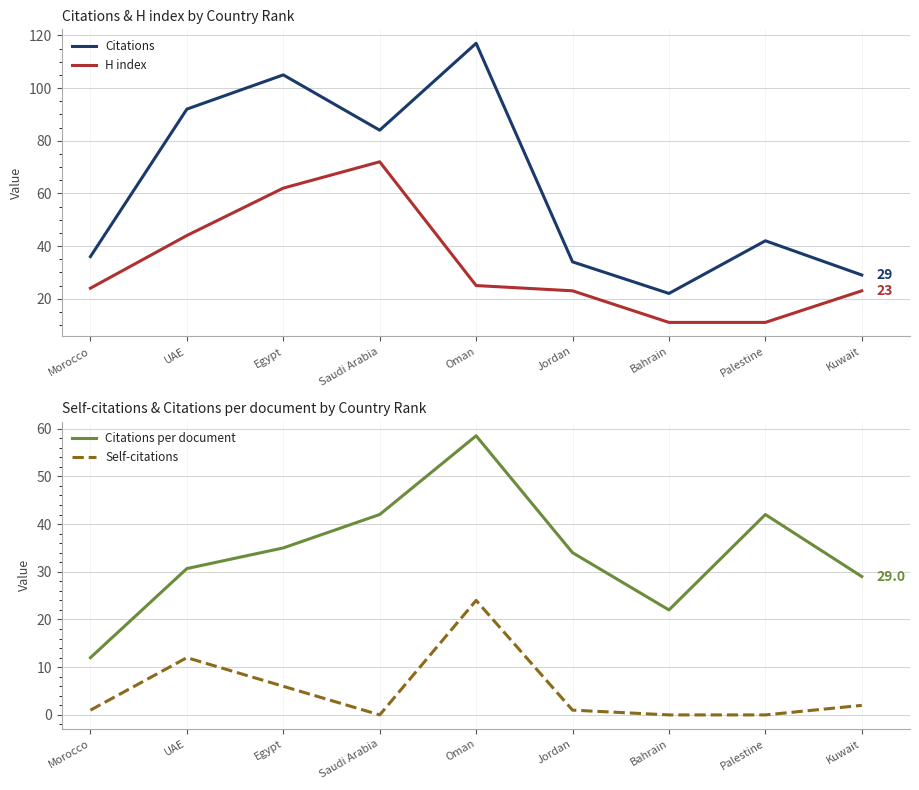

Which label corresponds to the smallest value in the chart?

Saudi Arabia